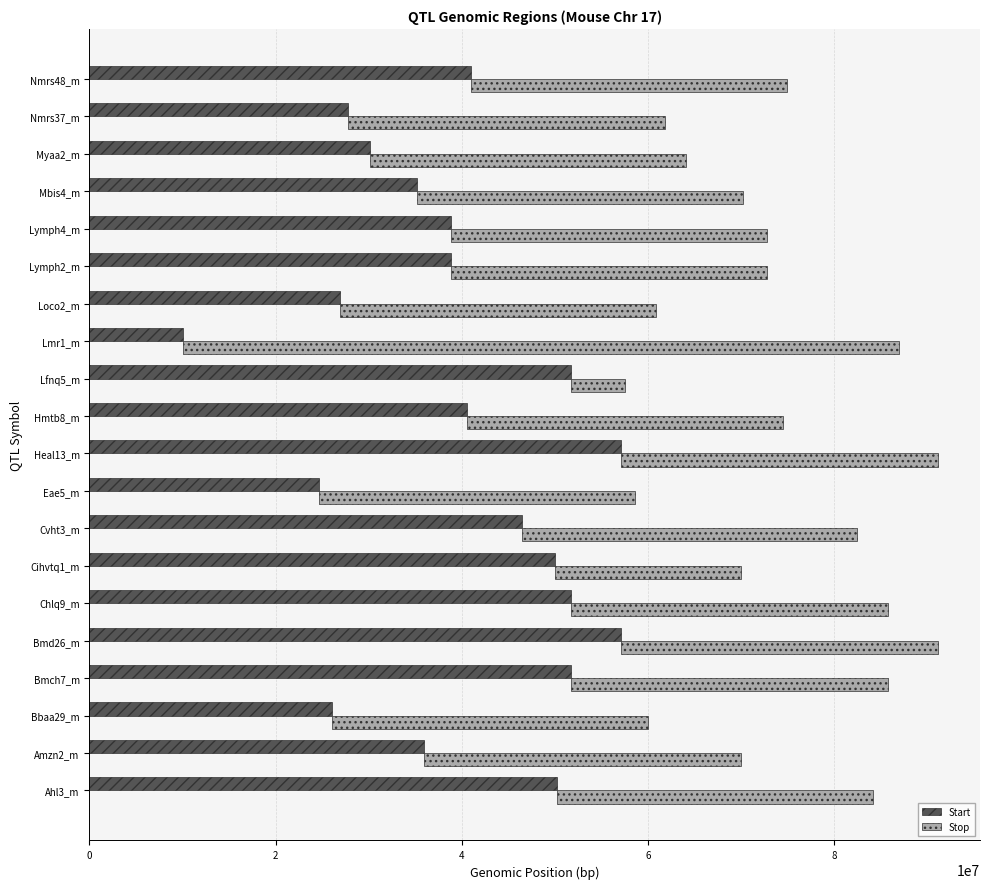

Is the value of Start at Lymph2_m greater than the value of Stop at Lmr1_m?

No